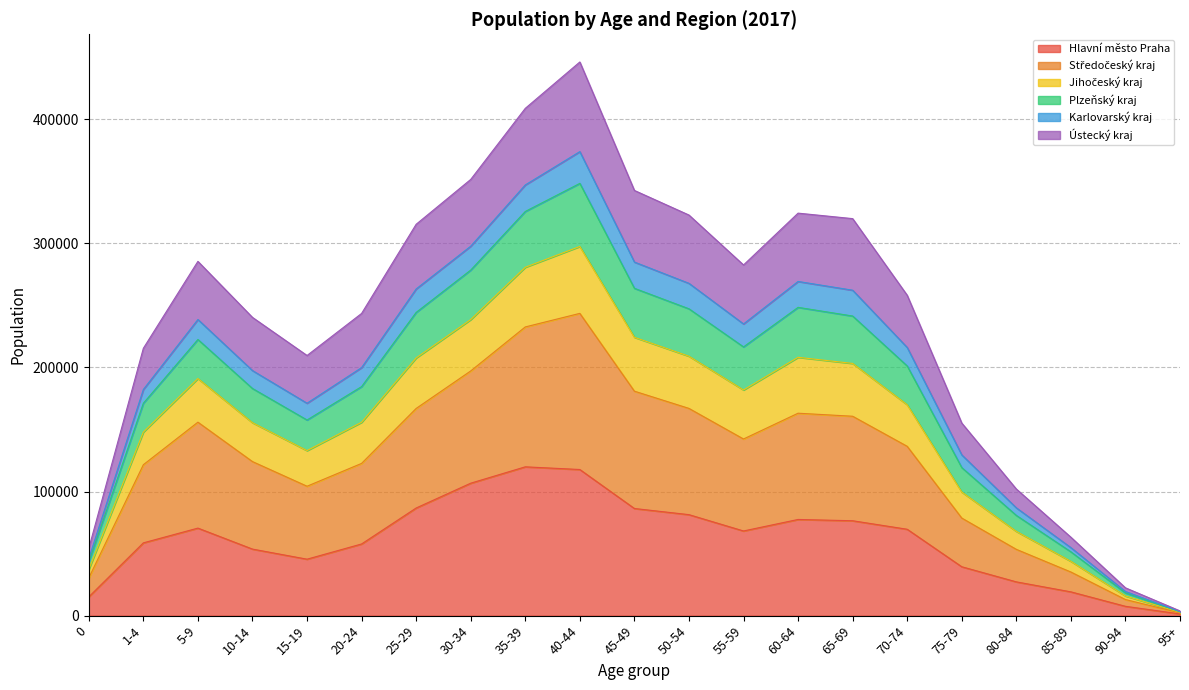

True or false: Ústecký kraj has a value of 331909 at 25-29.

False